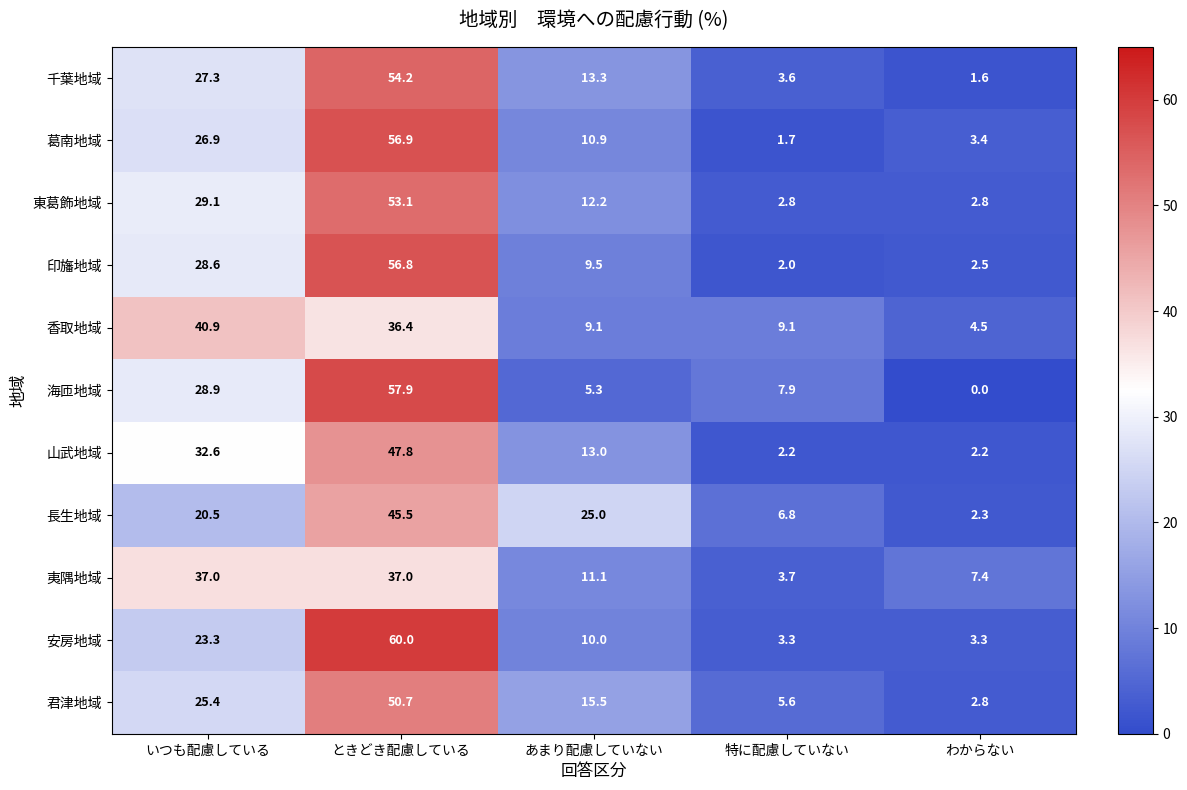

Rank the series at あまり配慮していない from lowest to highest value.

海匝地域, 香取地域, 印旛地域, 安房地域, 葛南地域, 夷隅地域, 東葛飾地域, 山武地域, 千葉地域, 君津地域, 長生地域